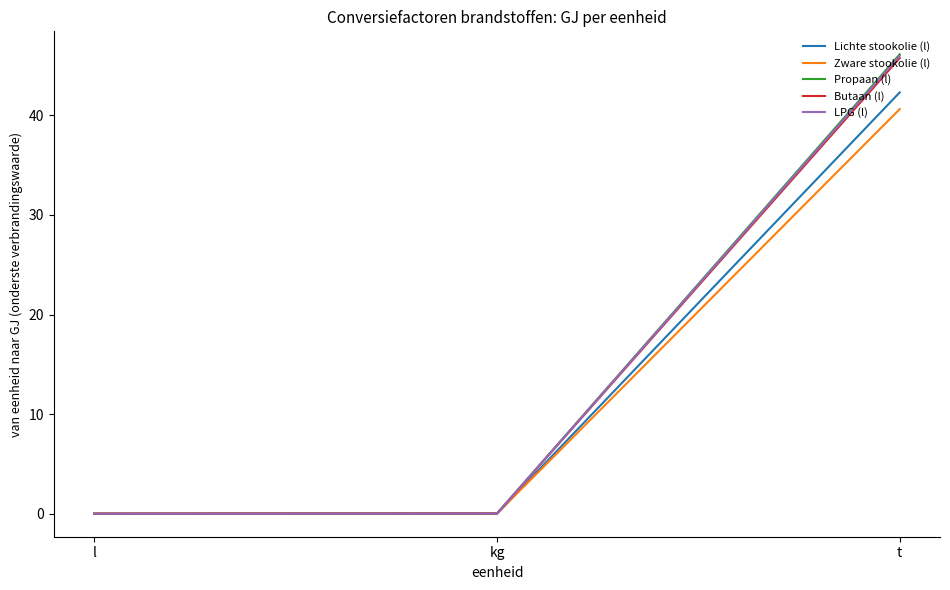

How many lines are shown in the chart?

5